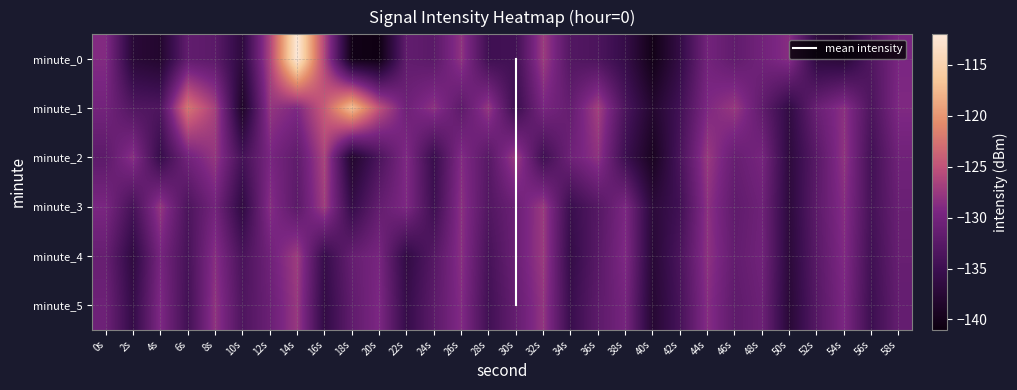

What is the total value across all series at 32s?

-774.5